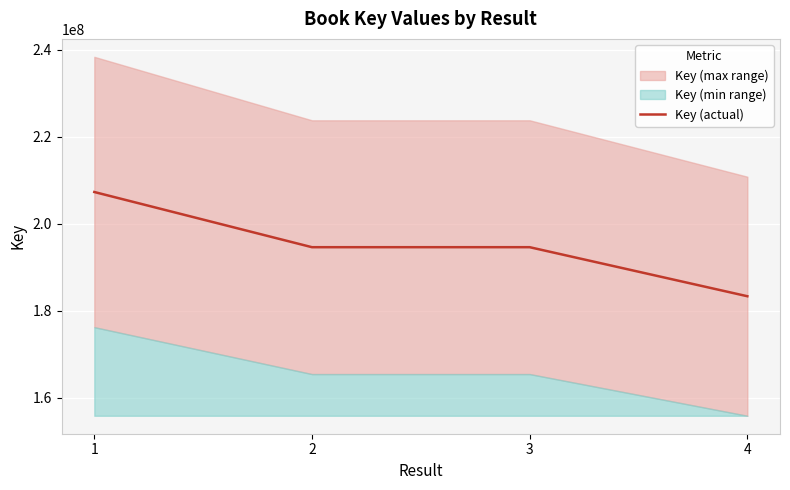

The value at 3 is 84044624. True or false?

False